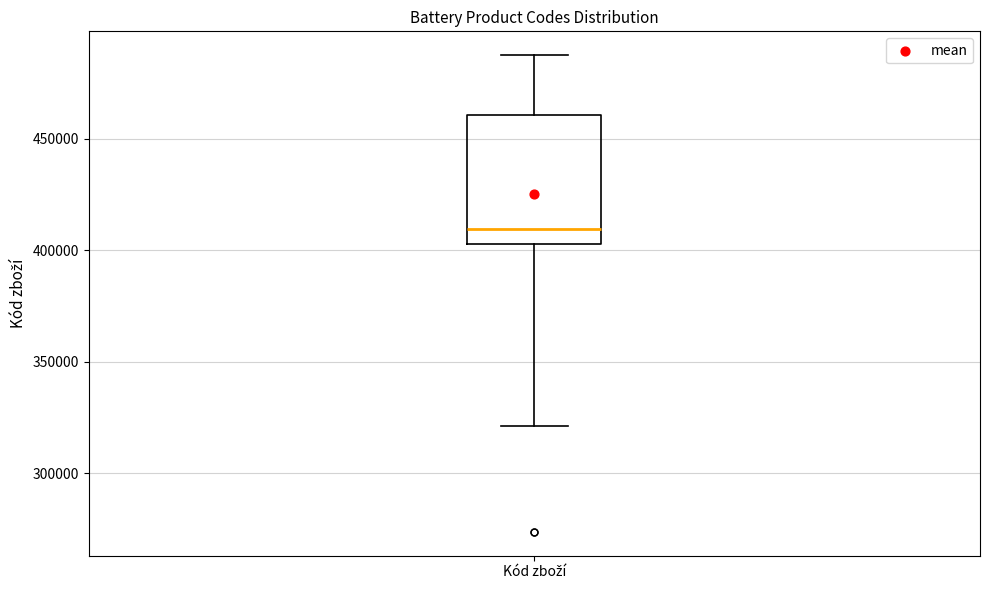

Transcribe this box plot: give where the median line is, the range the box spans, and where the two whiskers end, as read against the y-axis. The values are not printed on the chart, so give them approximately, as read against the axis.

median 410000, box 405000 to 460000, whiskers 320000 to 490000